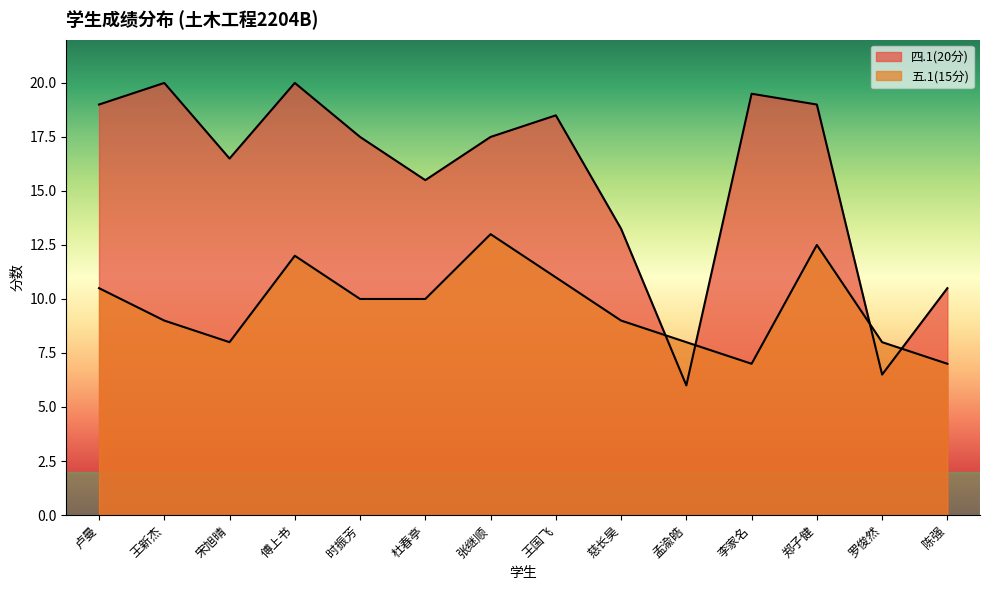

List the series in order of their overall mean, highest first.

四.1(20分), 五.1(15分)